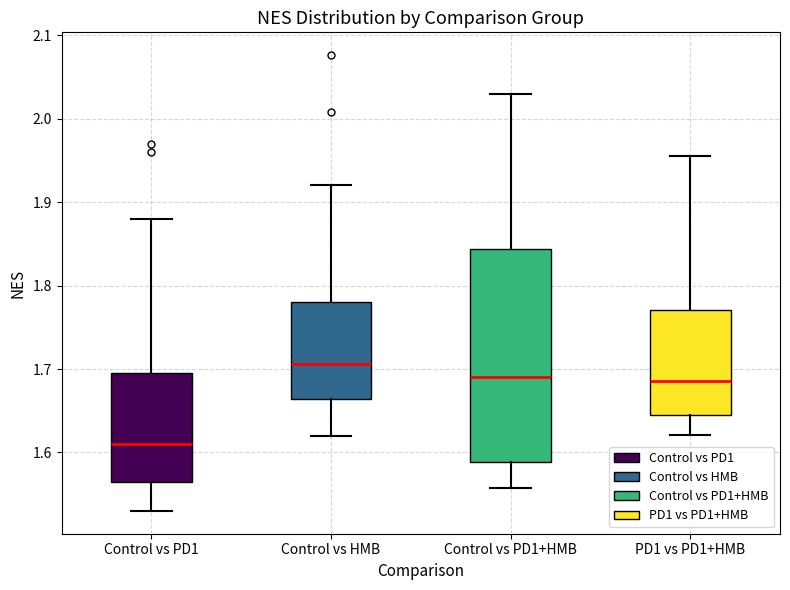

Reading left to right, read every box against the y-axis: the position of its median line, the range the box covers, and the ends of its whiskers. The values are not printed on the chart, so give them approximately, as read against the axis.

Control vs PD1: median 1.61, box 1.57 to 1.70, whiskers 1.53 to 1.88
Control vs HMB: median 1.71, box 1.66 to 1.78, whiskers 1.62 to 1.92
Control vs PD1+HMB: median 1.69, box 1.59 to 1.84, whiskers 1.56 to 2.03
PD1 vs PD1+HMB: median 1.69, box 1.64 to 1.77, whiskers 1.62 to 1.96